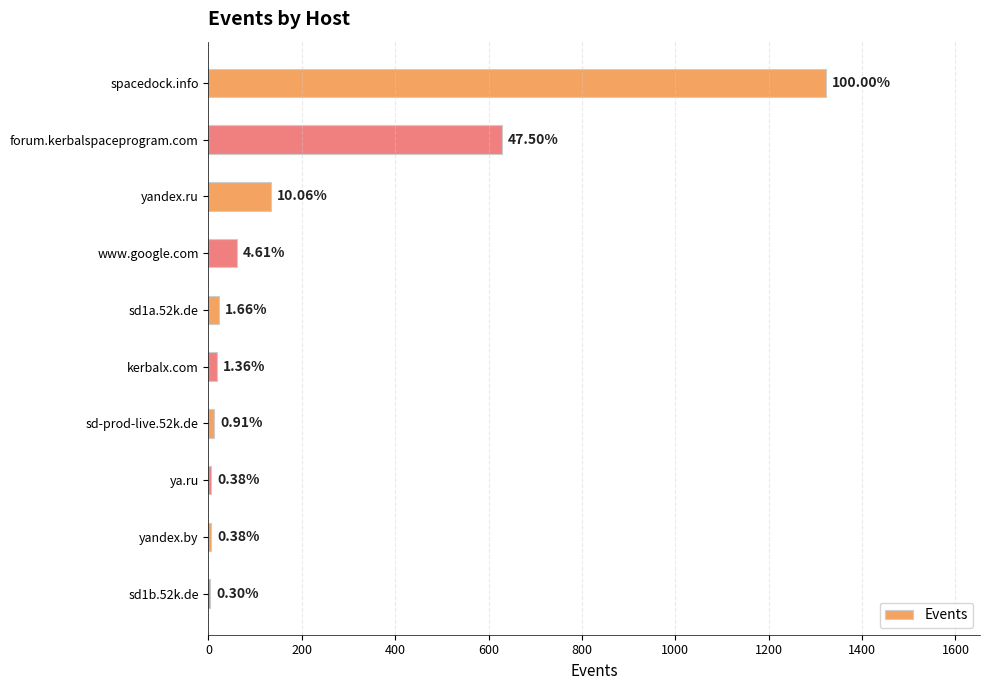

What is the difference between the maximum and minimum values?

1318